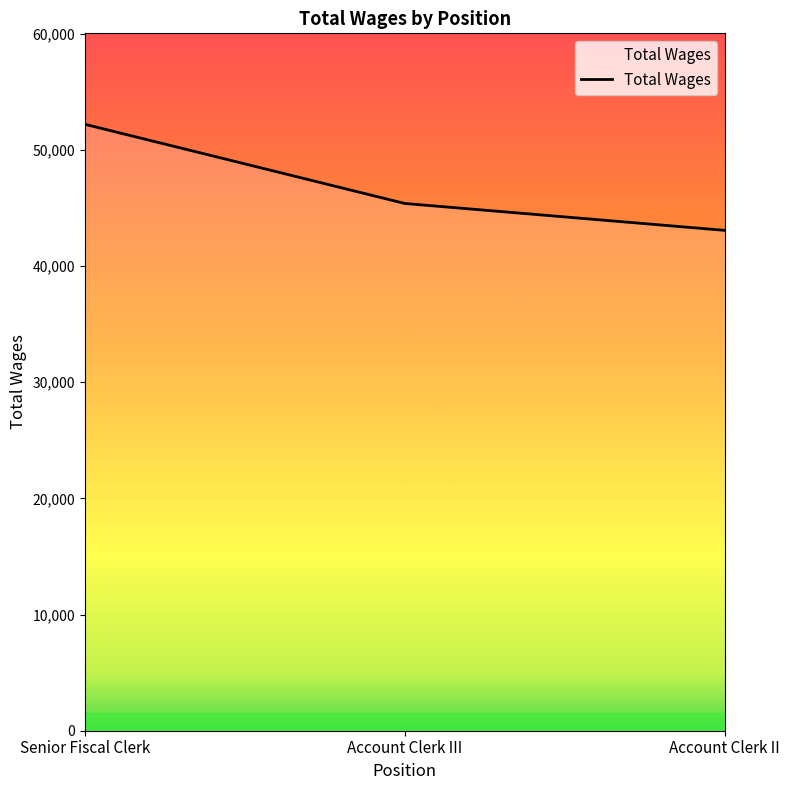

Is it true that the value at Senior Fiscal Clerk is 52197?

True